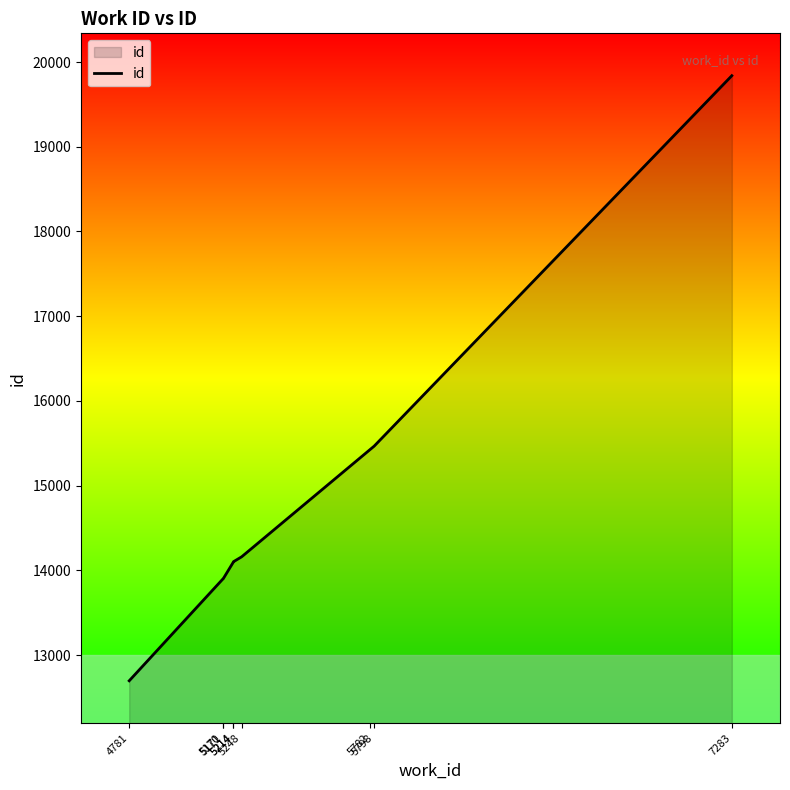

At which category does the chart reach its peak across all series?

7283